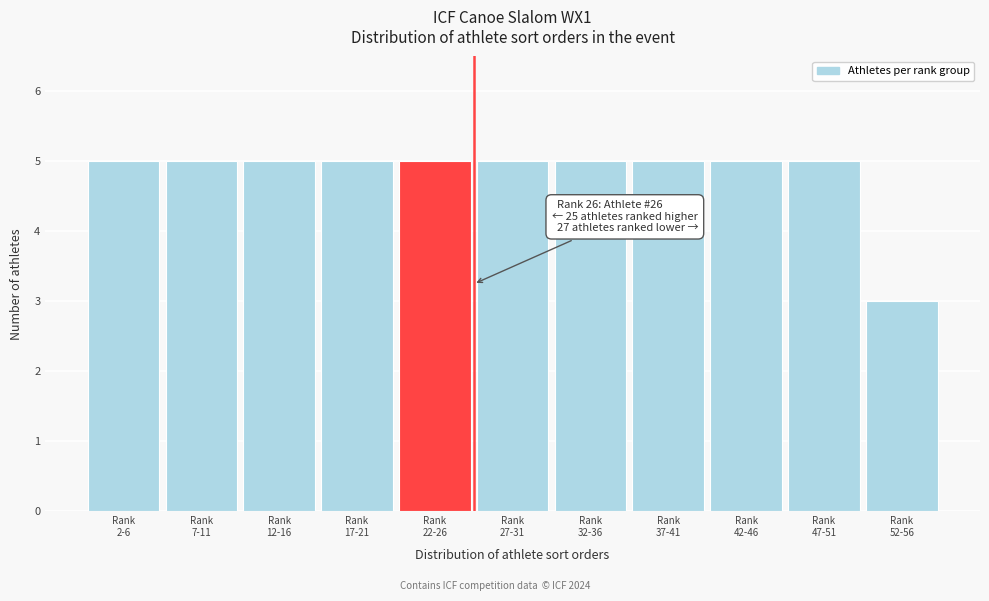

Reading left to right, list all the values displayed in this chart.

5	5	5	5	5	5	5	5	5	5	3